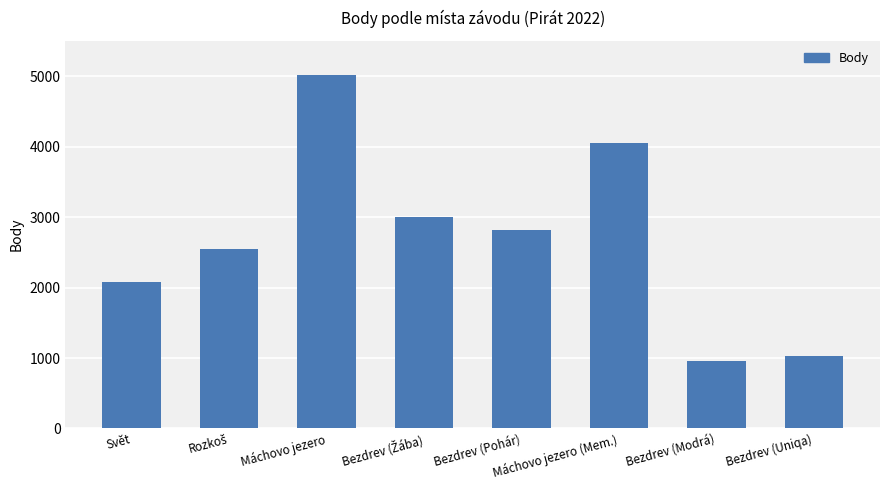

Between Máchovo jezero (Mem.) and Bezdrev (Modrá), which is larger?

Máchovo jezero (Mem.)